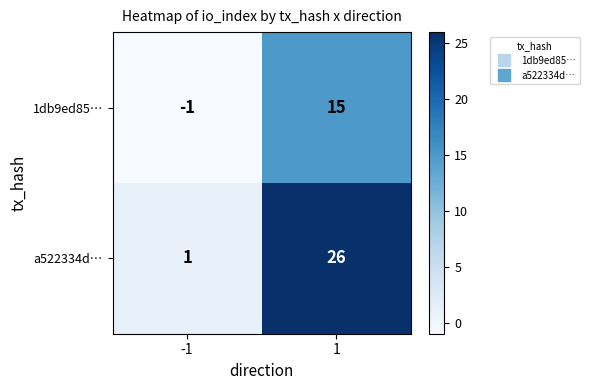

Which series has the largest total across all categories?

a522334d…